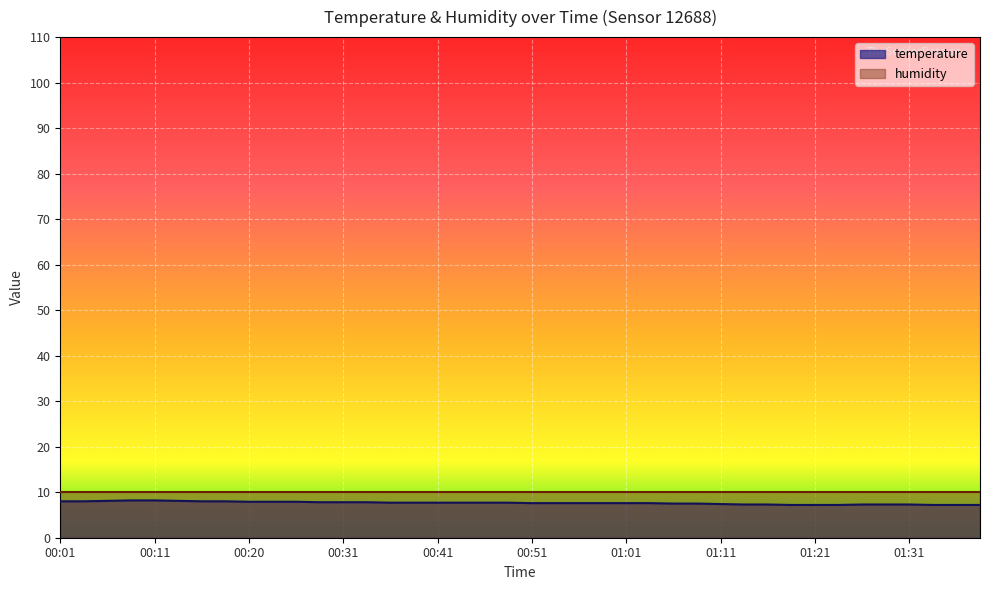

What is the label of the 8th point from the right?

01:21